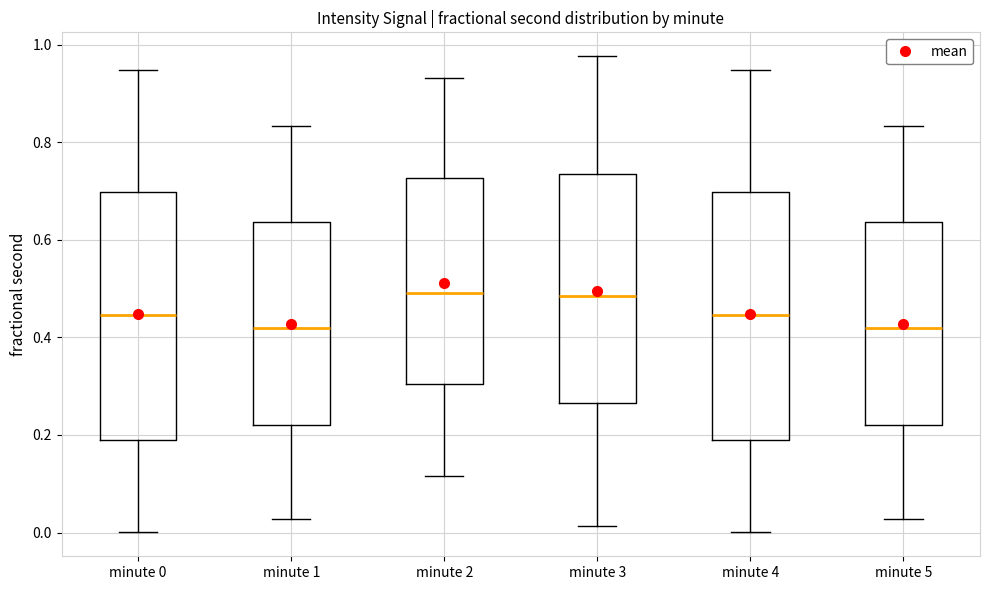

Reading left to right, transcribe this box plot: for each box, give where its median line is, the range the box spans, and where its two whiskers end, as read against the y-axis. The values are not printed on the chart, so give them approximately, as read against the axis.

minute 0: median 0.44, box 0.18 to 0.70, whiskers 0.00 to 0.94
minute 1: median 0.42, box 0.22 to 0.64, whiskers 0.02 to 0.84
minute 2: median 0.50, box 0.30 to 0.72, whiskers 0.12 to 0.94
minute 3: median 0.48, box 0.26 to 0.74, whiskers 0.02 to 0.98
minute 4: median 0.44, box 0.18 to 0.70, whiskers 0.00 to 0.94
minute 5: median 0.42, box 0.22 to 0.64, whiskers 0.02 to 0.84